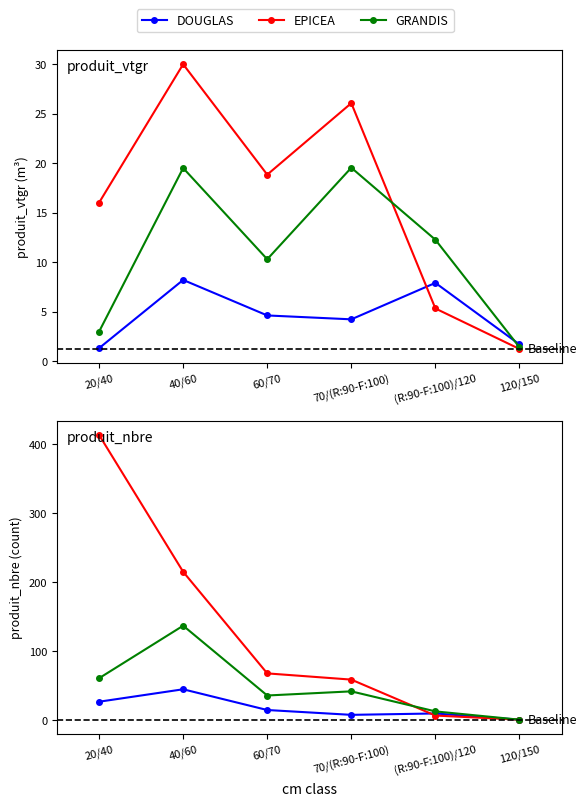

At which category is the sum across all series the highest?

20/40